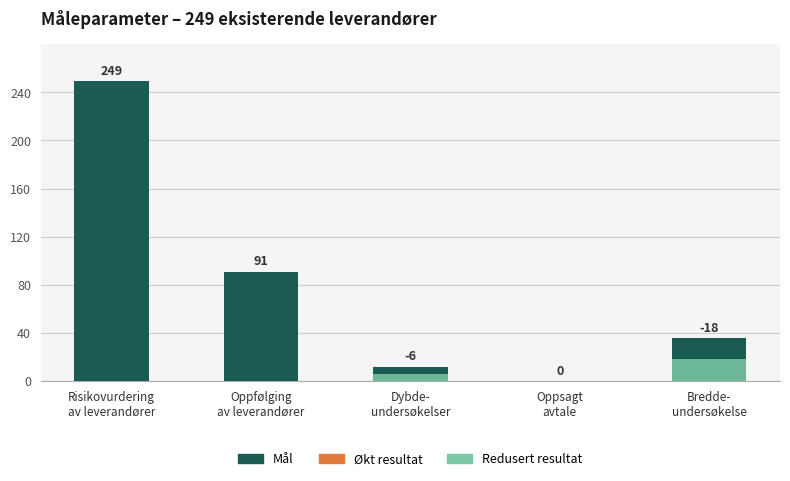

Reading left to right, what are all the values shown in this chart?

249	91	12	0	36